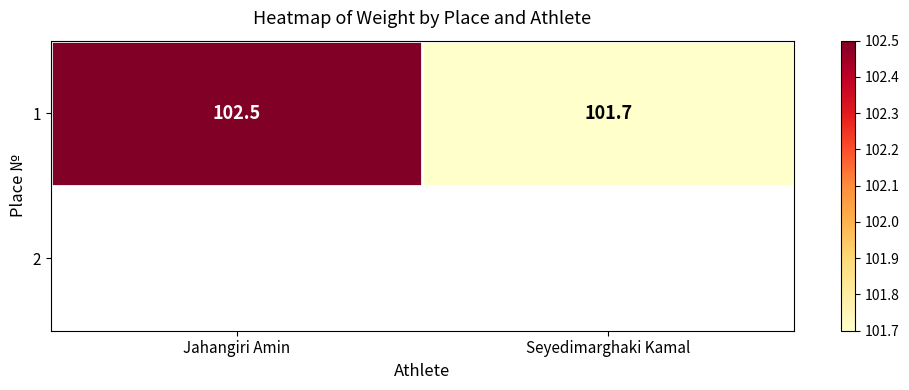

How many data points are less than 102?

1